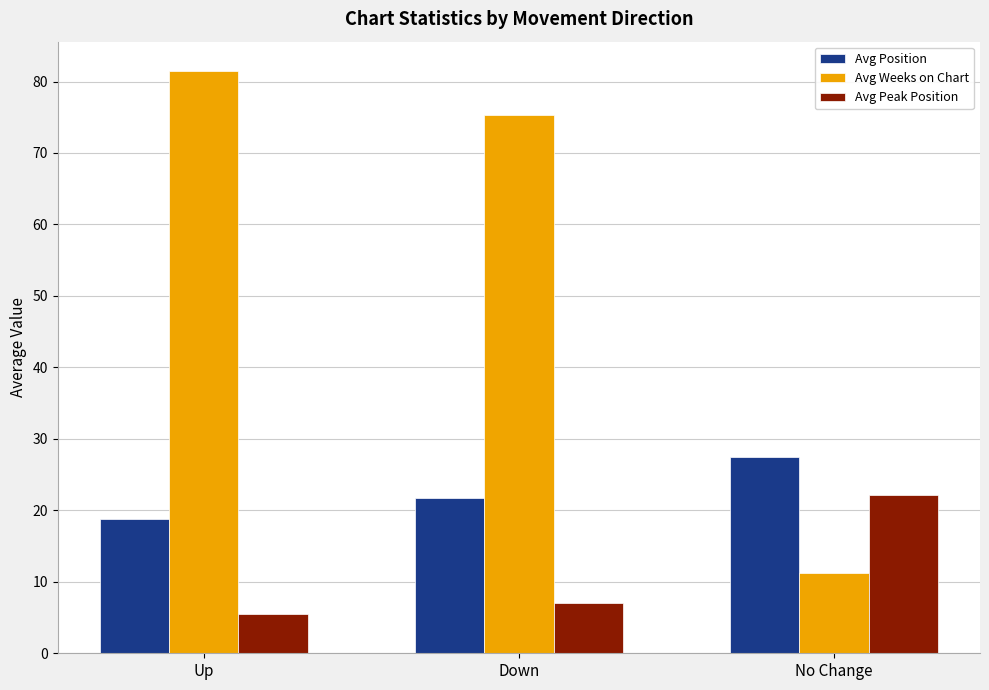

What is the minimum value shown in the chart?

5.5